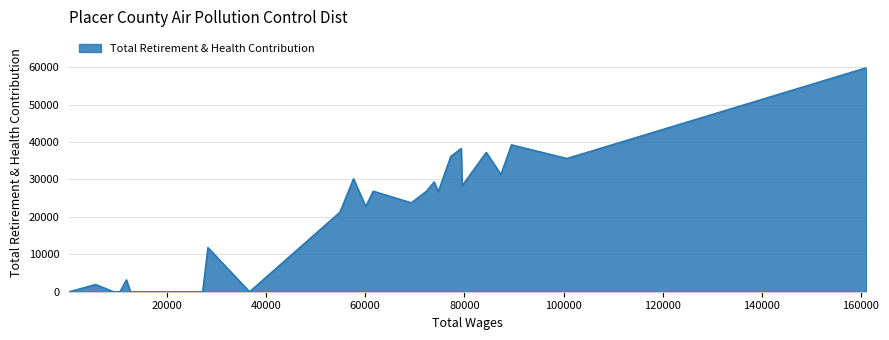

What is the difference between the maximum and minimum values?

59840